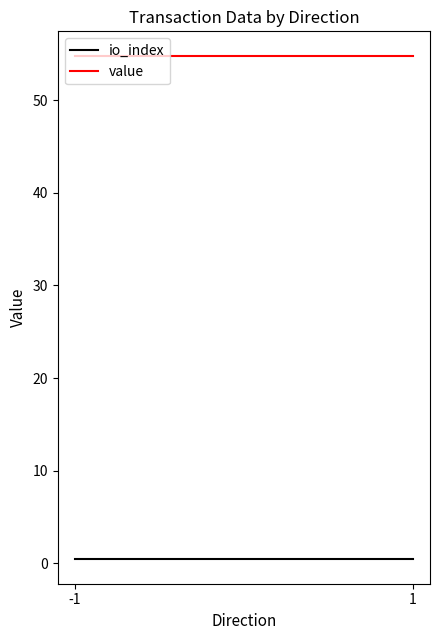

What is the value of the value point at the 1st from the left?

54.7